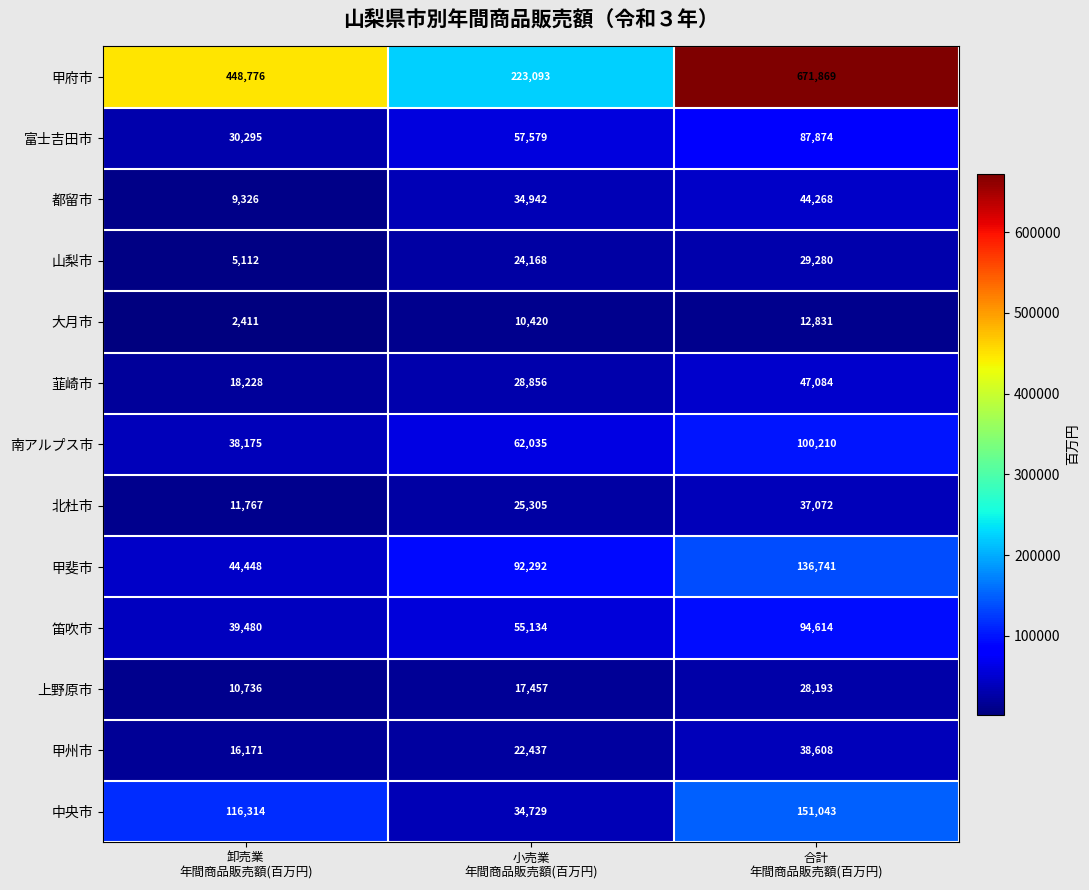

What is the sum of all 甲府市 values?

1343738